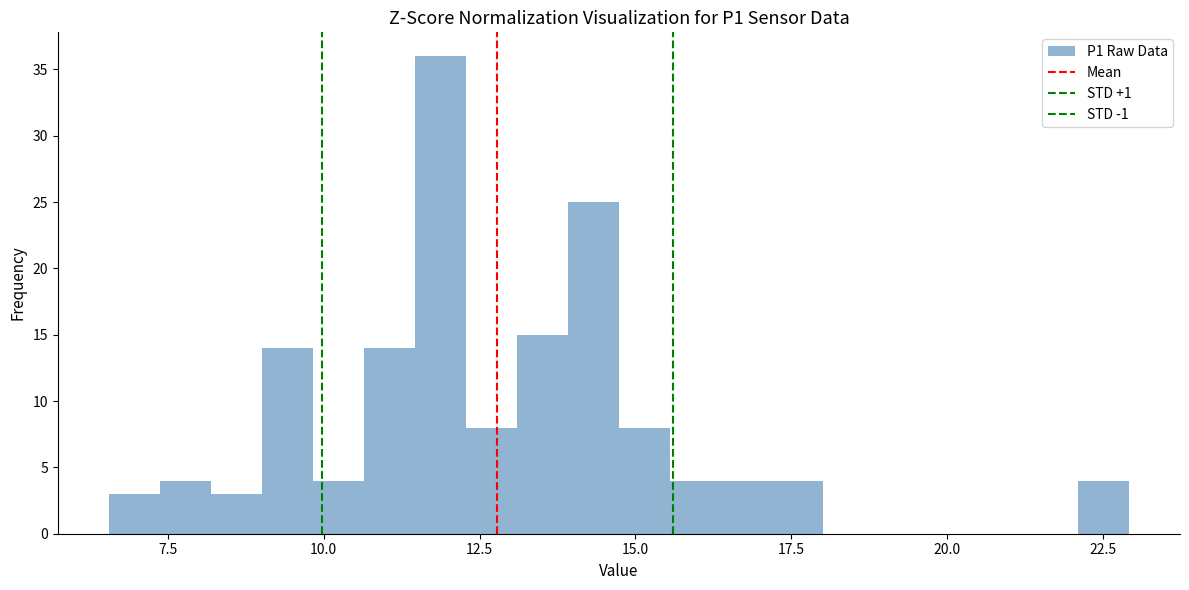

Read against the x-axis, roughly where is the centre of the tallest bar?

12.0